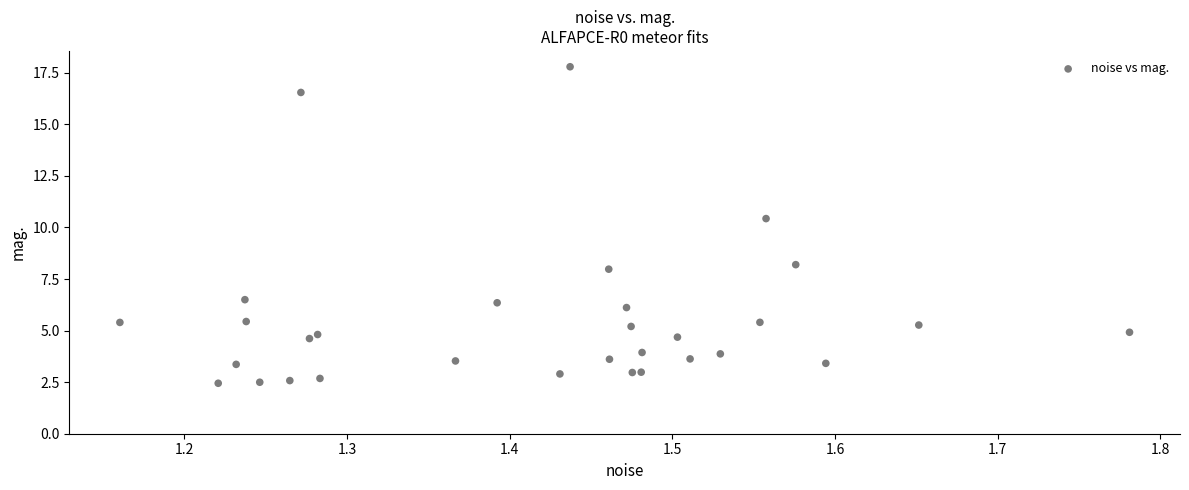

What Y value in the scatter plot is closest to 10?

10.4